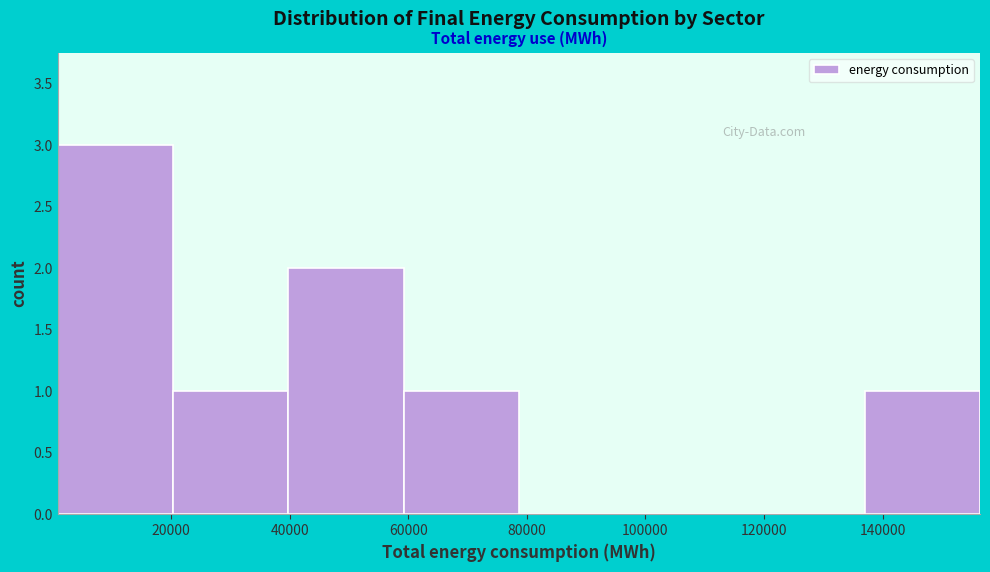

Reading left to right, list every bar in this chart as the range it spans on the x-axis followed by its height. Neither the bar edges nor the heights are printed on the chart, so give them approximately, as read against the axes.

0 to 20000: 3
20000 to 40000: 1
40000 to 60000: 2
60000 to 78000: 1
78000 to 98000: 0
98000 to 118000: 0
118000 to 136000: 0
136000 to 156000: 1